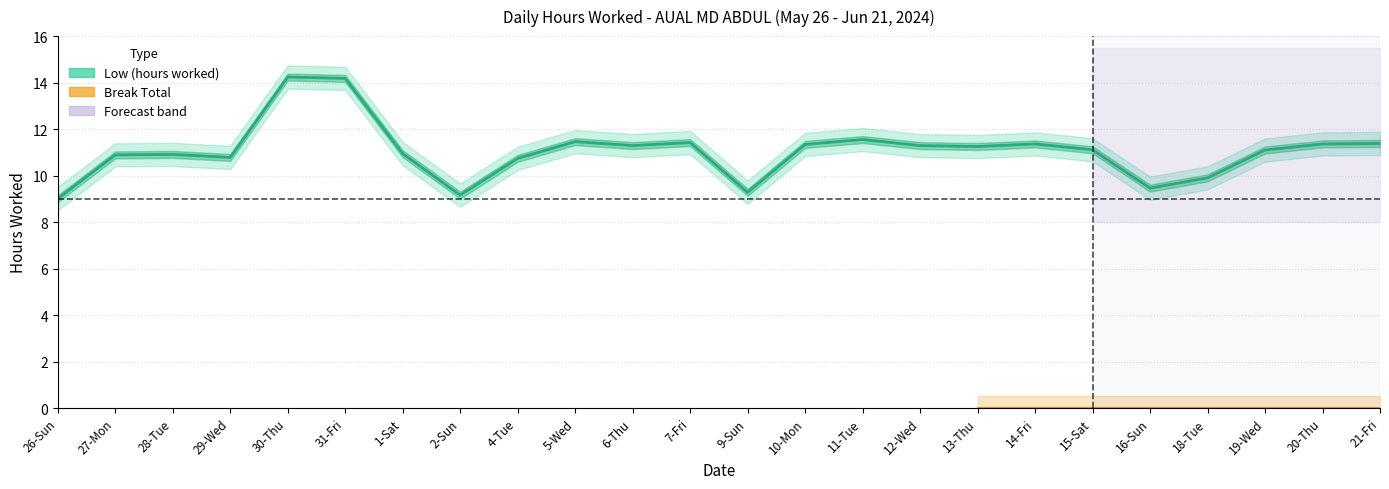

Where is the data nearest to the value 11?

1-Sat